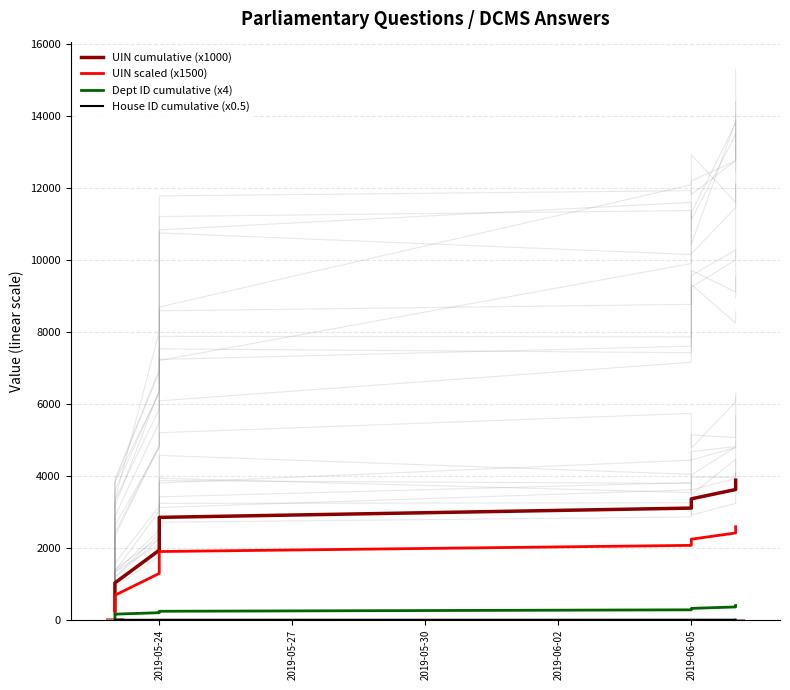

What is the total value across all series at 7?

5931.1